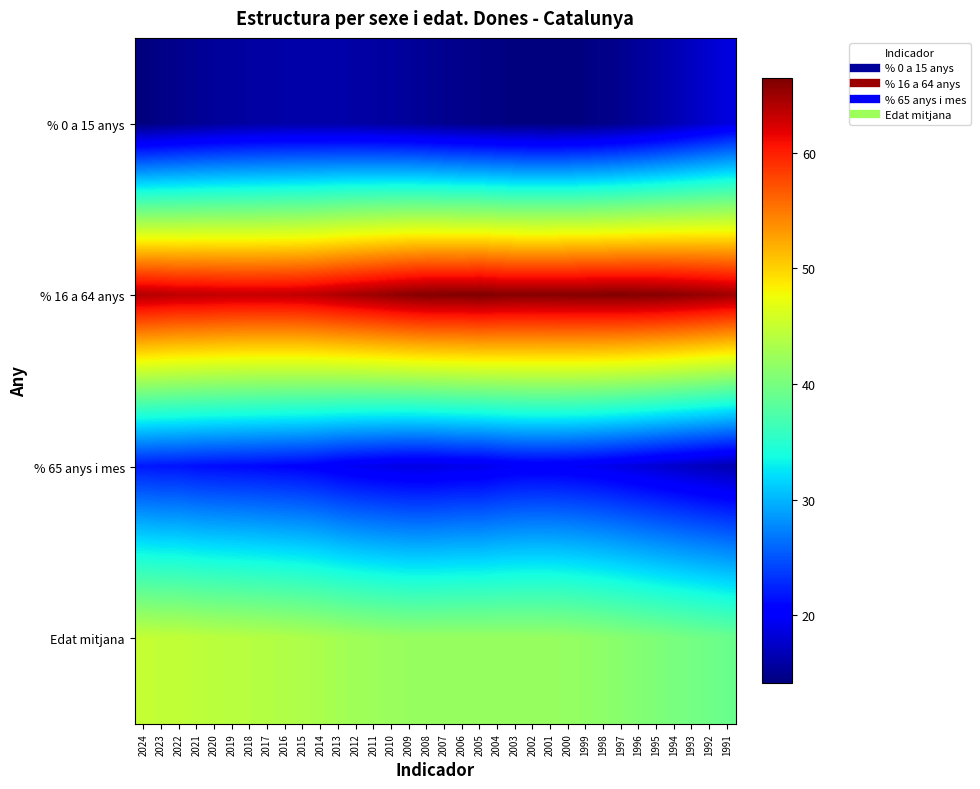

What is the total value across all series at 2010?

142.2